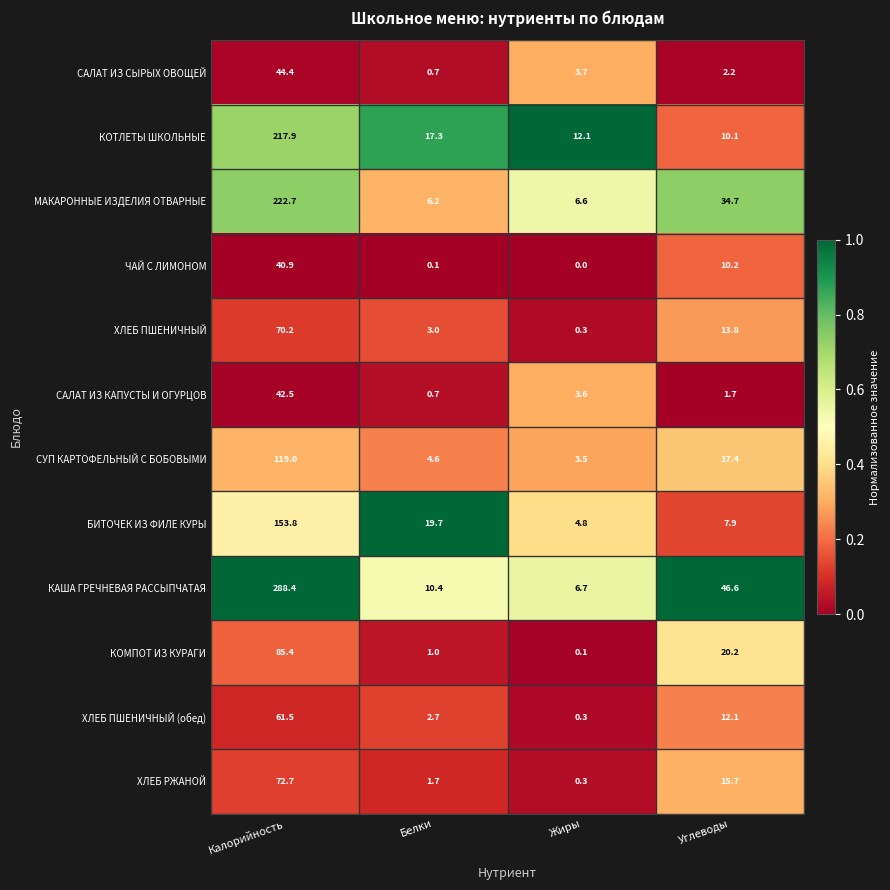

What is the difference between the maximum and minimum values in the ЧАЙ С ЛИМОНОМ series?

40.9